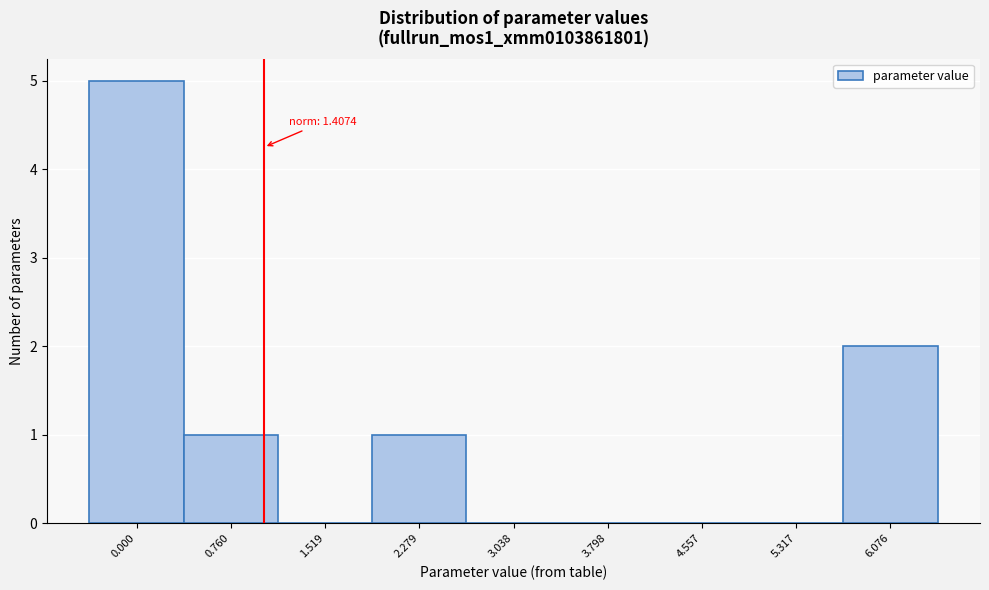

Reading left to right, extract all data points from this chart.

0.000=5	0.760=1	1.519=0	2.279=1	3.038=0	3.798=0	4.557=0	5.317=0	6.076=2